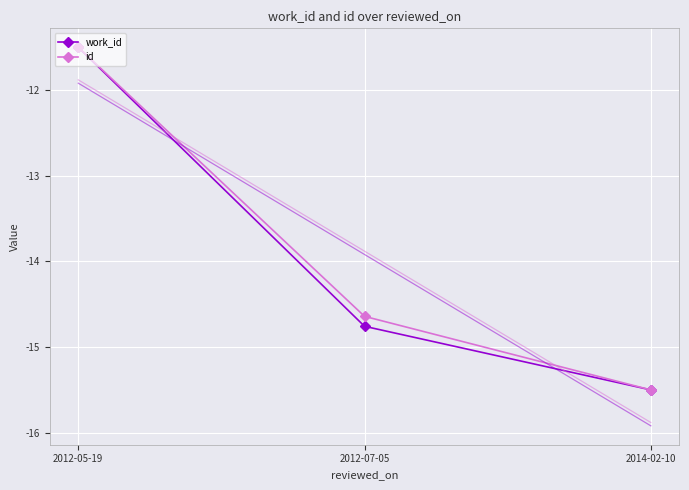

At which label does id reach its peak?

2012-05-19